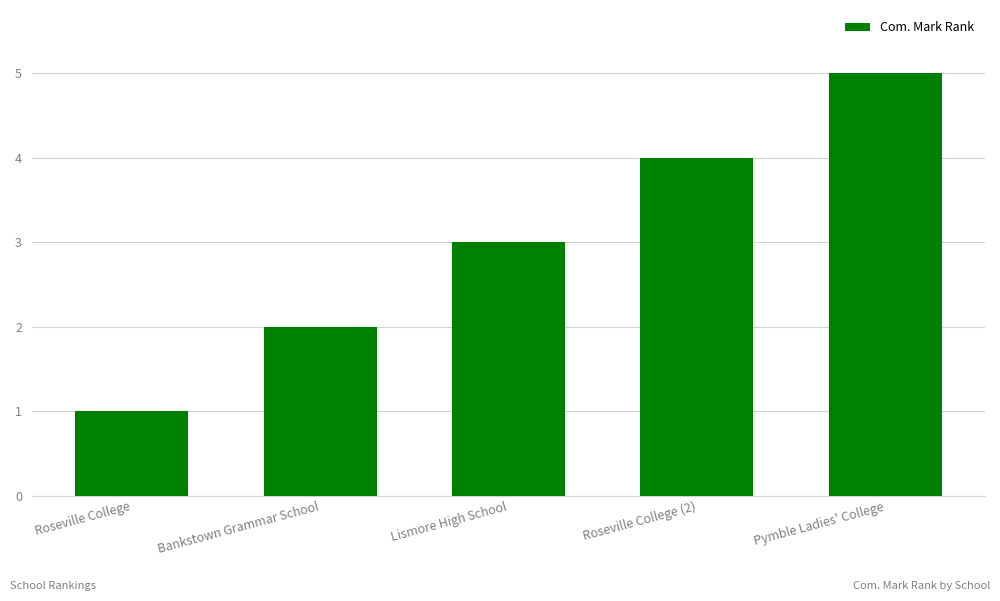

What is the ratio of the value at Lismore High School to the value at Bankstown Grammar School?

1.5